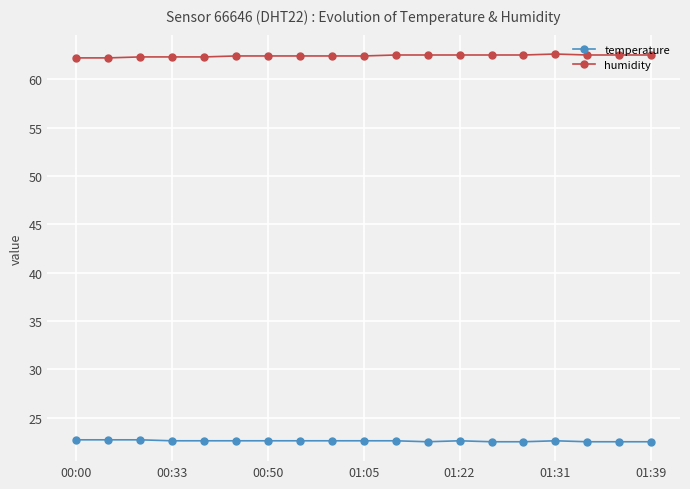

True or false: temperature and humidity cross at least once.

False